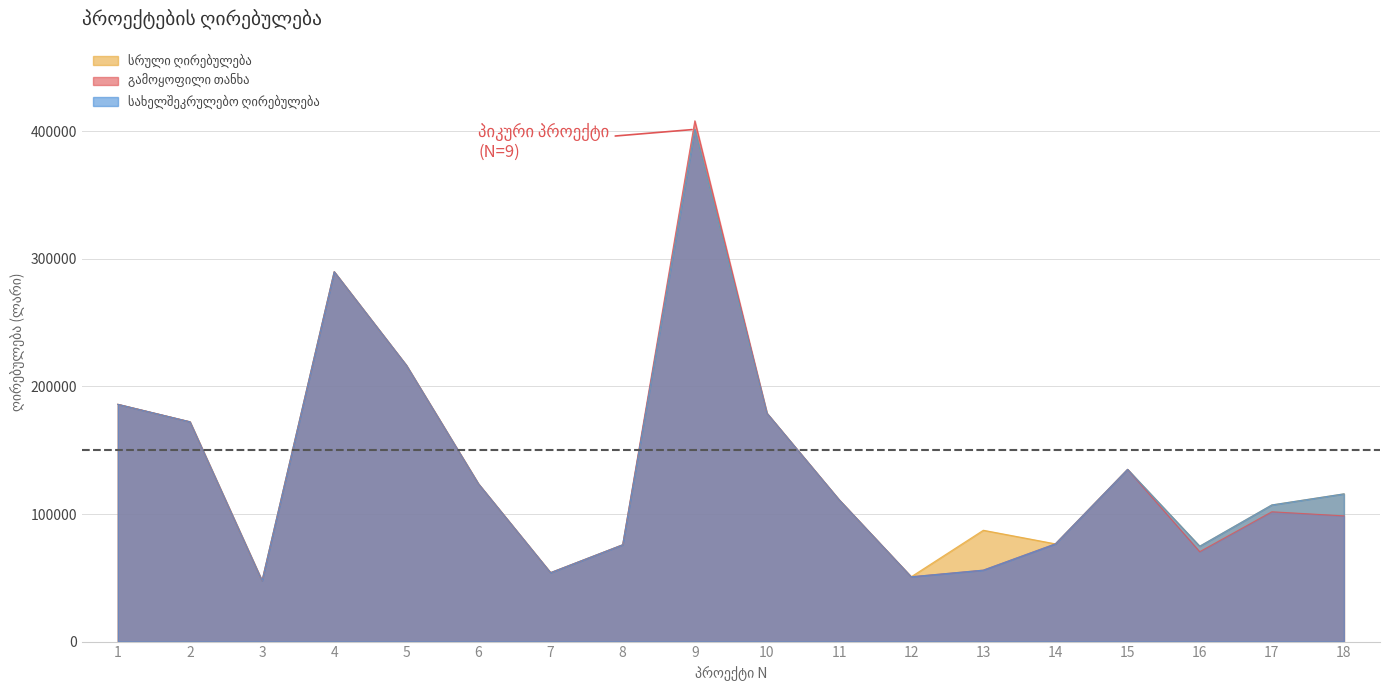

List the series in order of their overall mean, highest first.

სრული ღირებულება, სახელშეკრულებო ღირებულება, გამოყოფილი თანხა